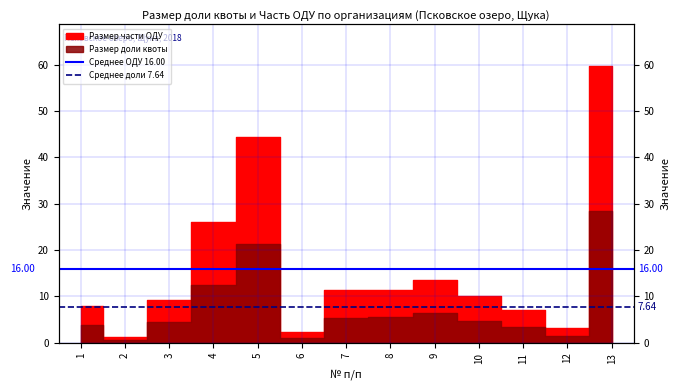

What value does the Среднее ОДУ 16.00 series have at 2?

16.0